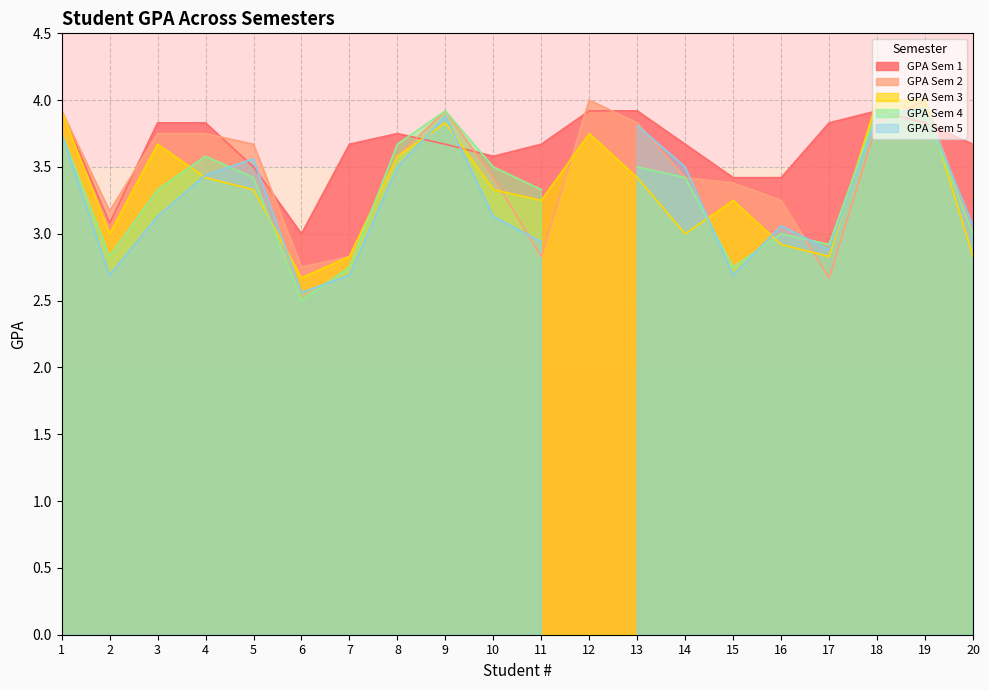

The value of GPA Sem 3 at 10 is 5.7. True or false?

False